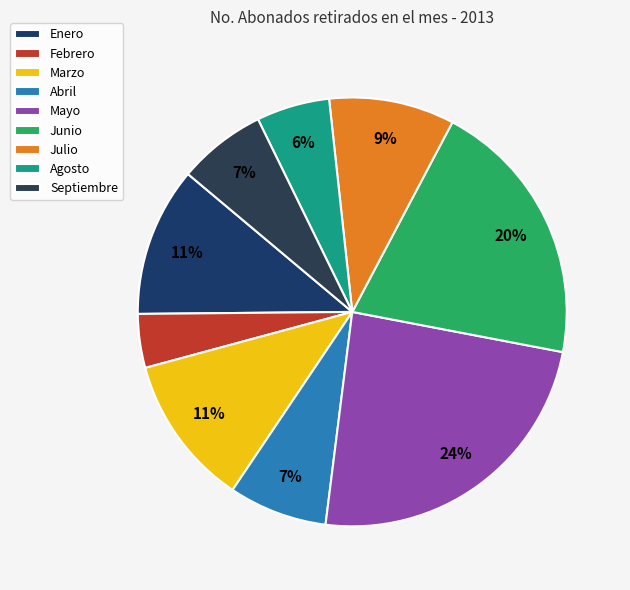

Rank the categories by value from highest to lowest.

Mayo, Junio, Marzo, Enero, Julio, Abril, Septiembre, Agosto, Febrero